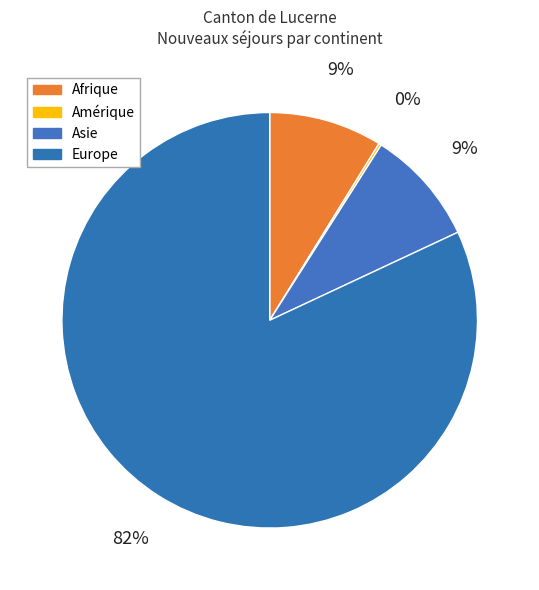

Which category has the biggest portion of the pie?

Europe